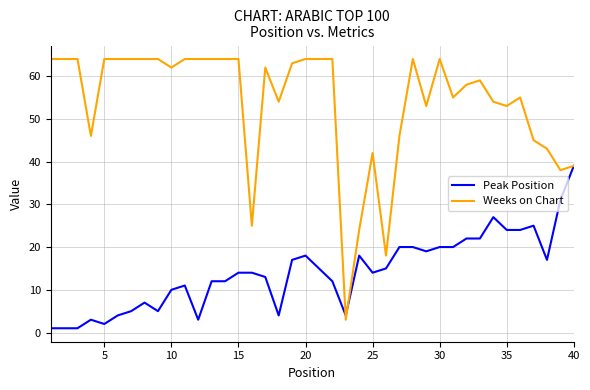

Does the chart display data point markers on the line(s)?

No